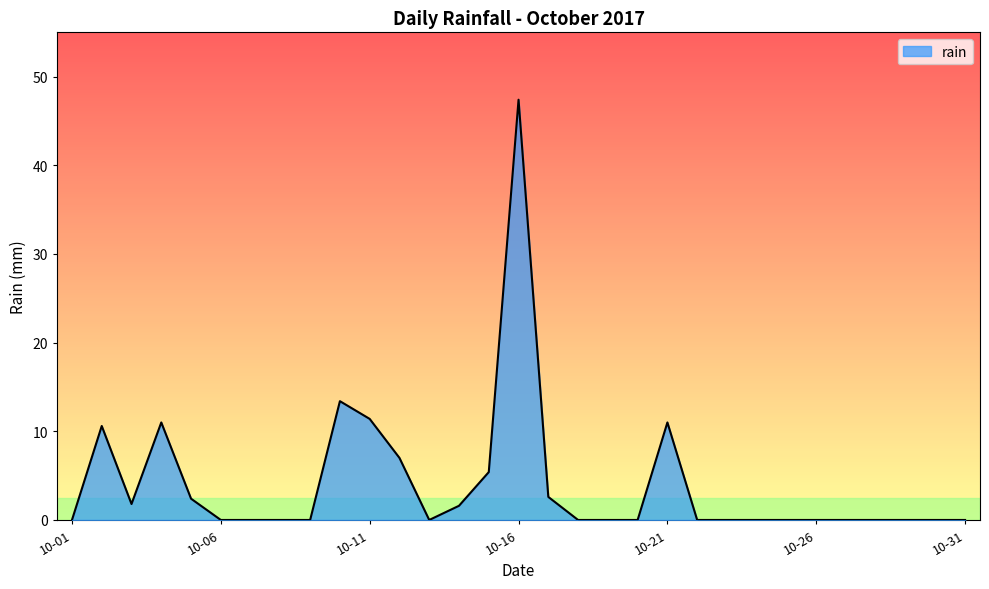

What is the difference between the maximum and minimum values?

47.4